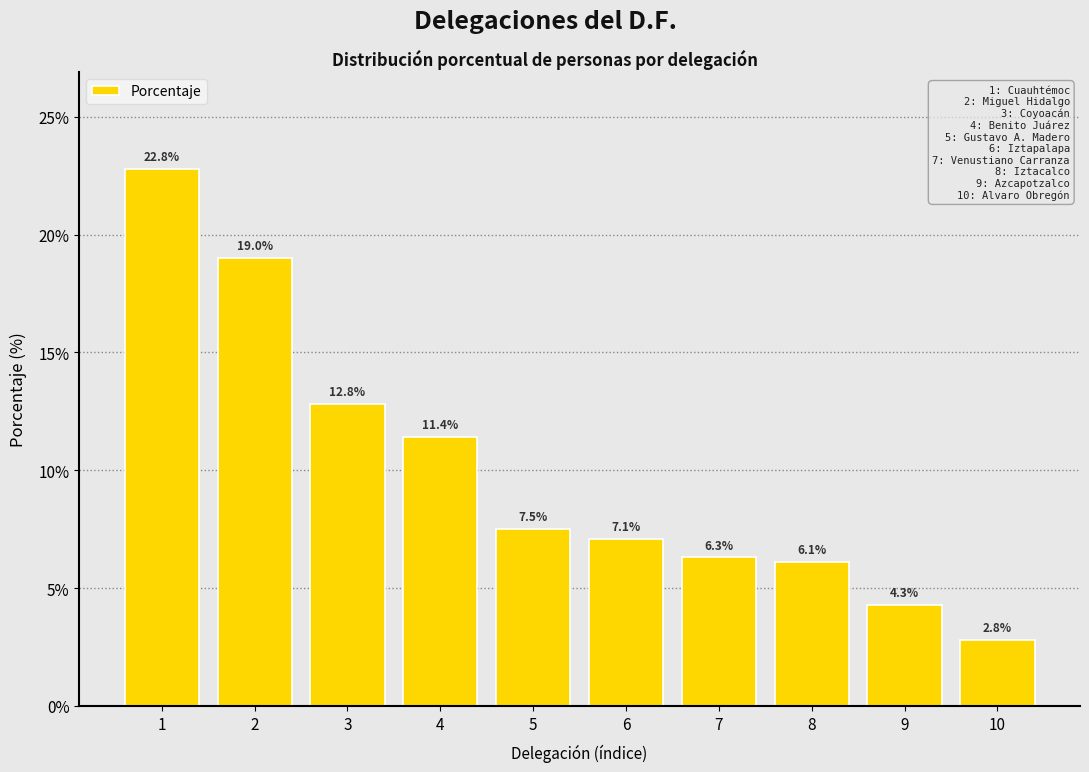

Reading left to right, list all the values displayed in this chart.

1=22.8	2=19.0	3=12.8	4=11.4	5=7.5	6=7.1	7=6.3	8=6.1	9=4.3	10=2.8